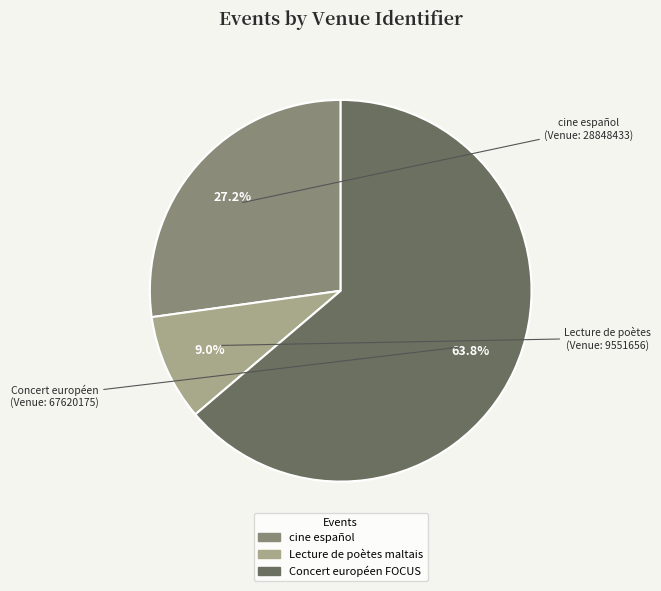

Does any single category account for the majority?

Yes